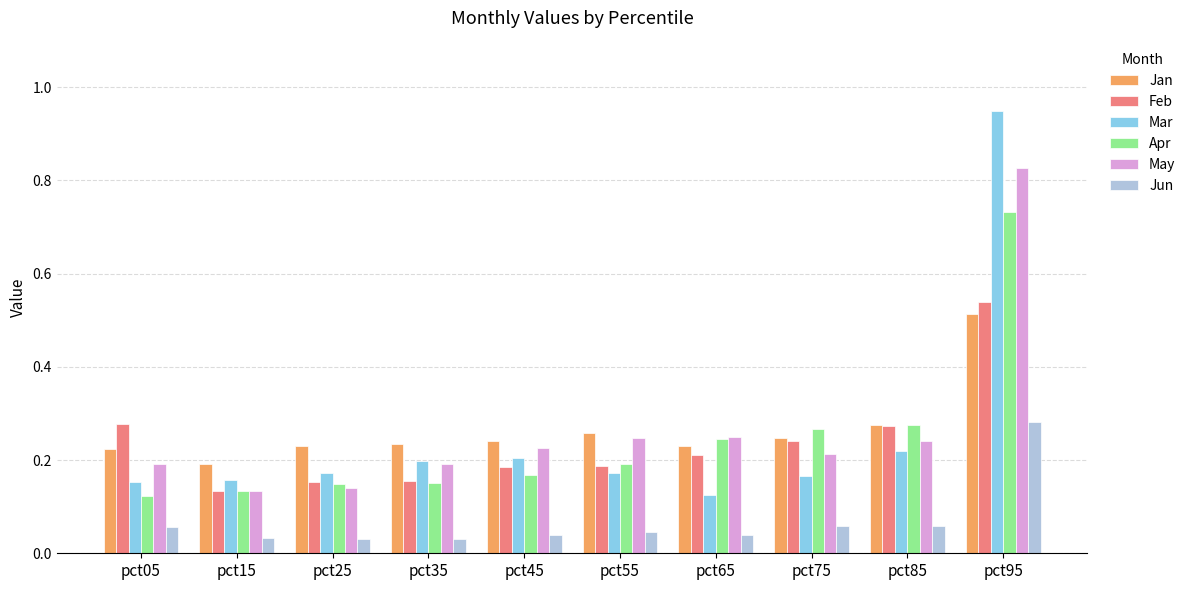

Between pct25 and pct65, which series saw the biggest shift?

May